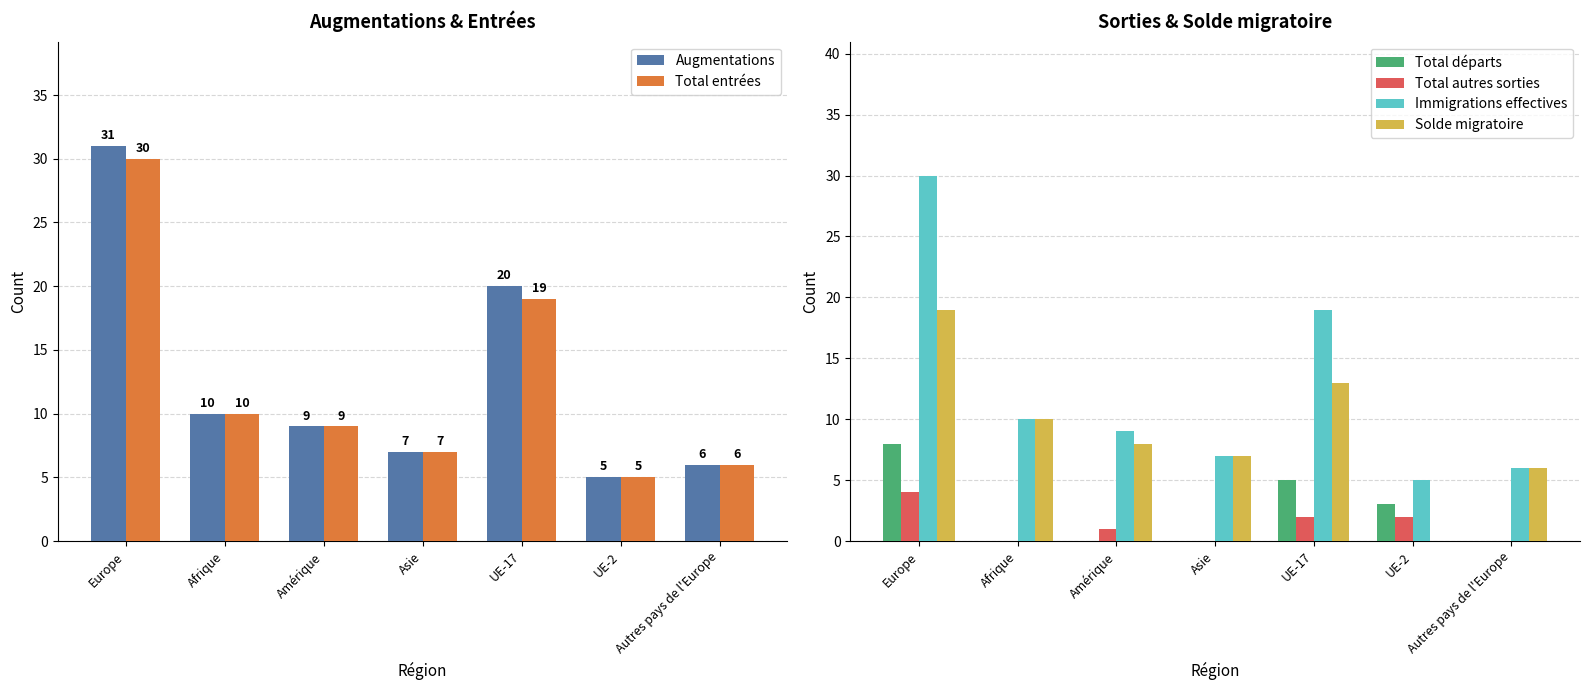

Which category has the lowest value in the Solde migratoire series?

UE-2